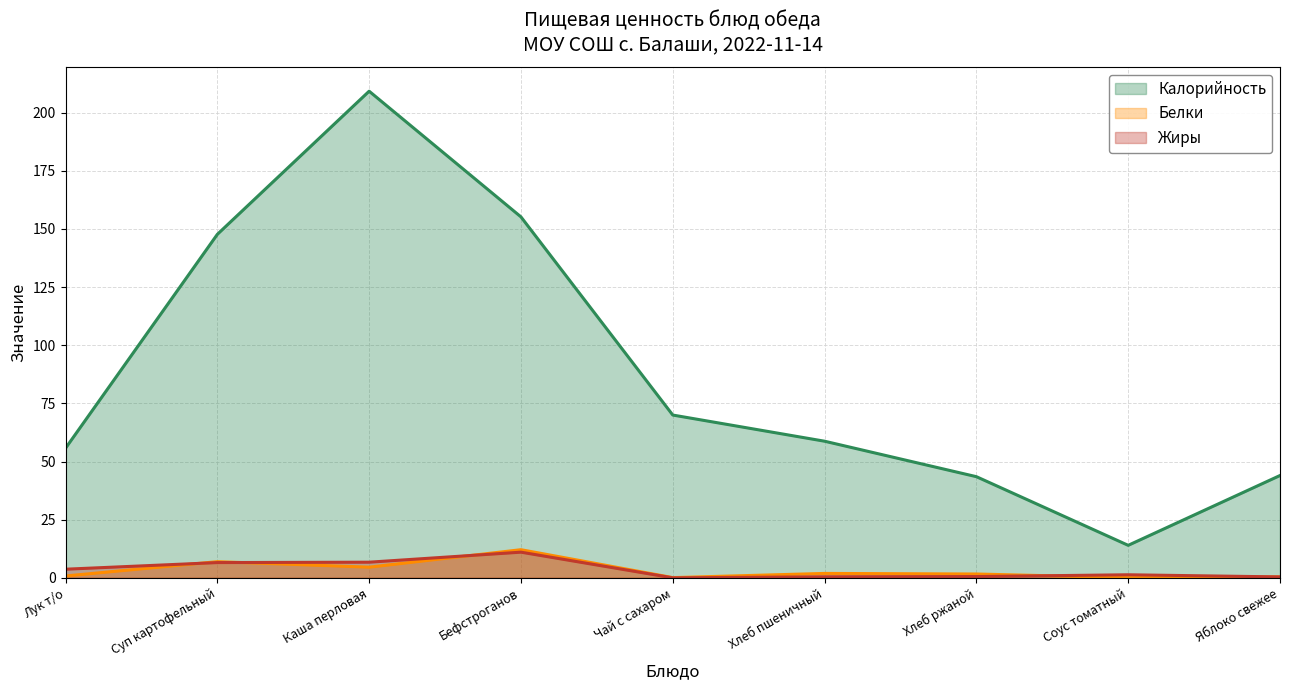

True or false: Калорийность and Белки cross at least once.

False